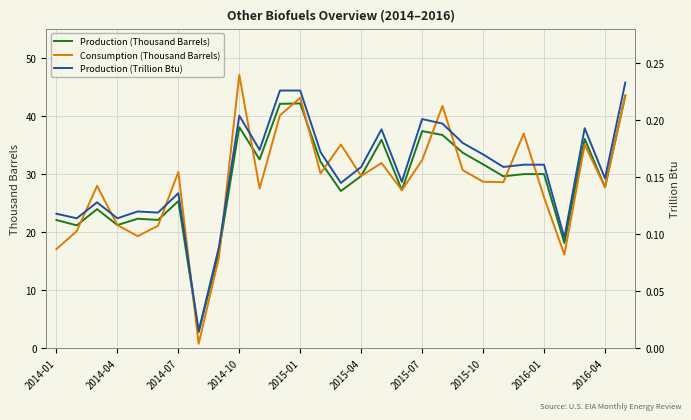

In Production (Trillion Btu), how many points are higher than both neighbors (excluding endpoints)?

7